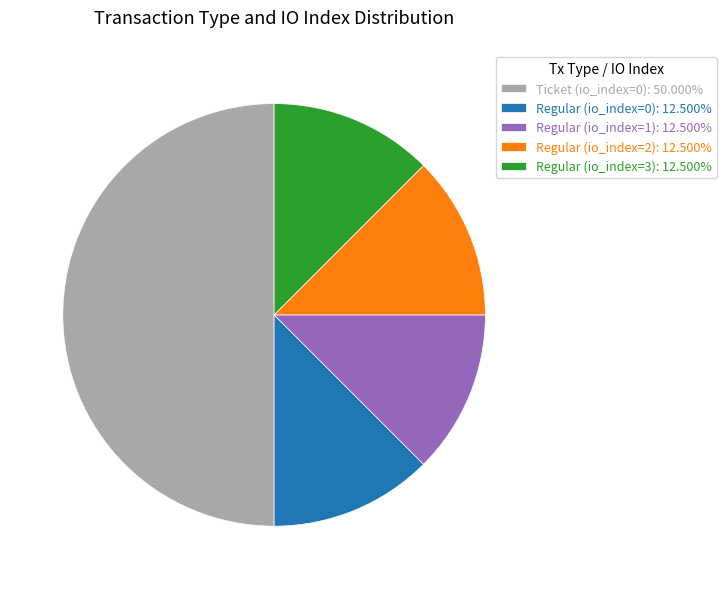

Do Regular (io_index=2): 12.500% and Ticket (io_index=0): 50.000% together represent more than half of the pie?

Yes